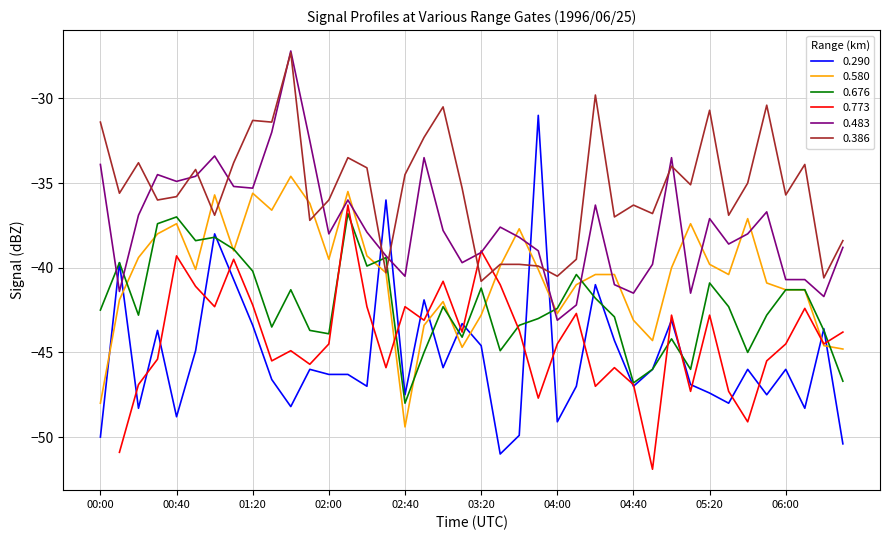

The 0.290 series shows -68.5 at 05:30. True or false?

False